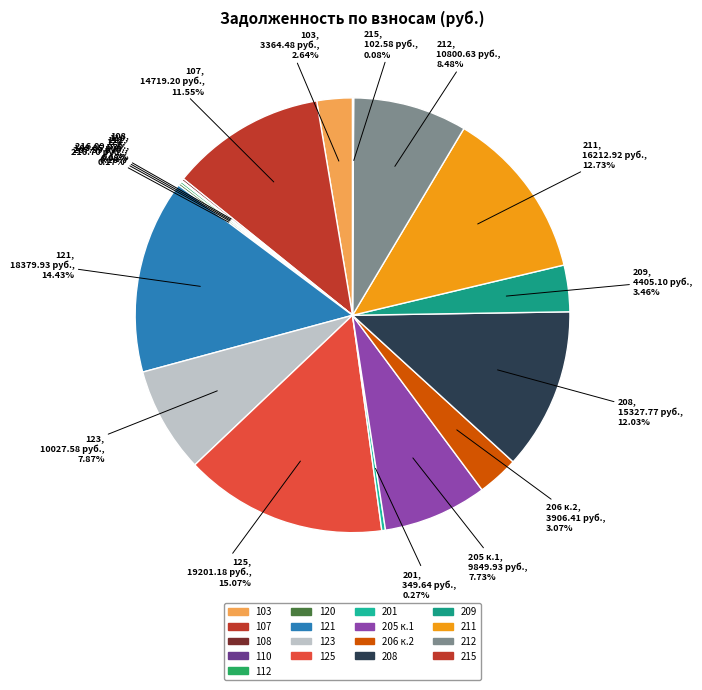

What is the largest slice in the pie chart?

125